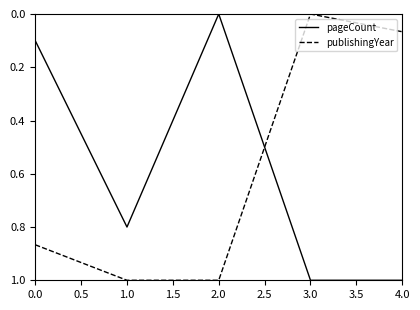

Does the chart display data point markers on the line(s)?

No